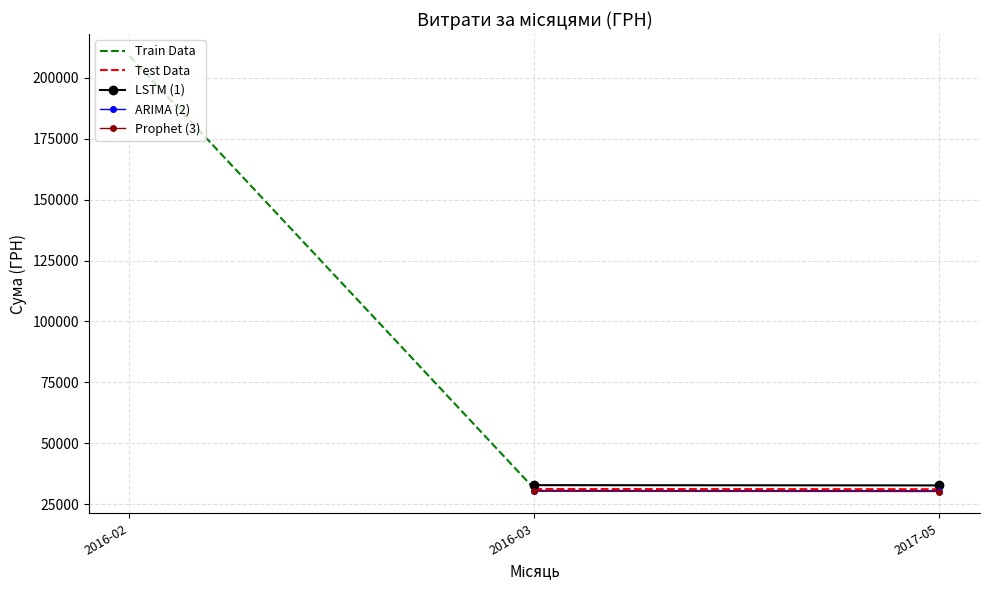

What is the value of the Train Data point at the 1st from the left?

208830.6